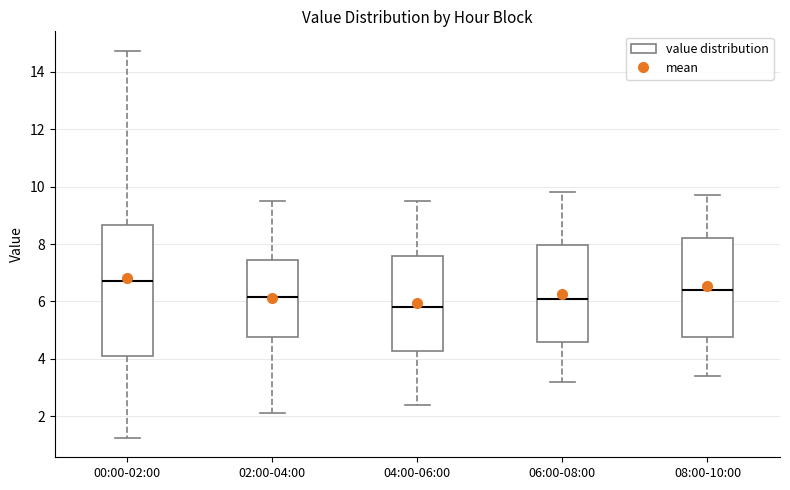

Comparing the boxes themselves (not the whiskers), which one is the tallest?

00:00-02:00